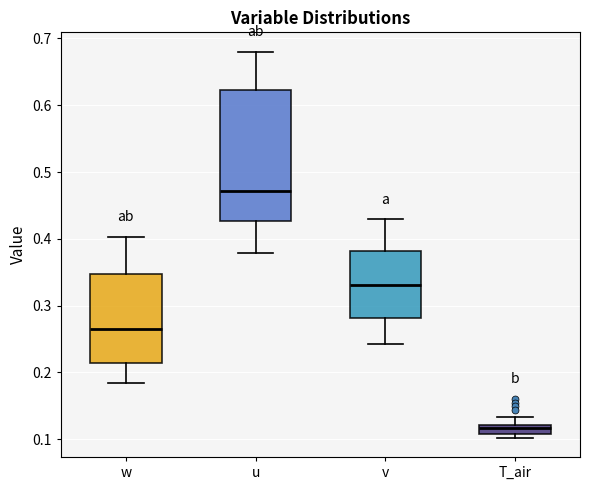

Where does the upper whisker of the box for w end on the y-axis? The values are not printed on the chart, so give them approximately, as read against the axis.

0.40